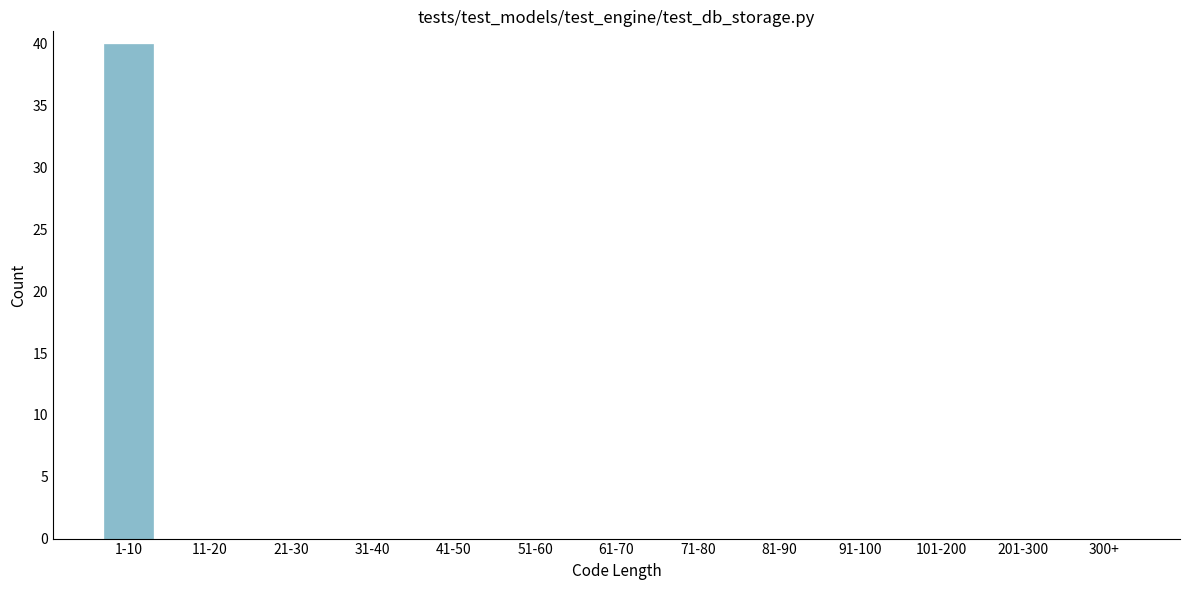

Reading left to right, list all the values displayed in this chart.

1-10=40	11-20=0	21-30=0	31-40=0	41-50=0	51-60=0	61-70=0	71-80=0	81-90=0	91-100=0	101-200=0	201-300=0	300+=0